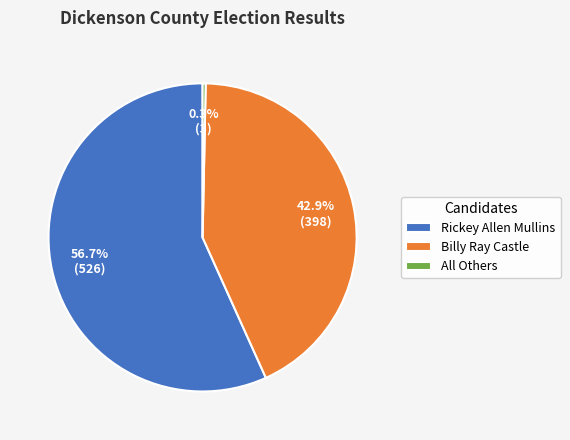

Rank the categories by value from highest to lowest.

Rickey Allen Mullins, Billy Ray Castle, All Others